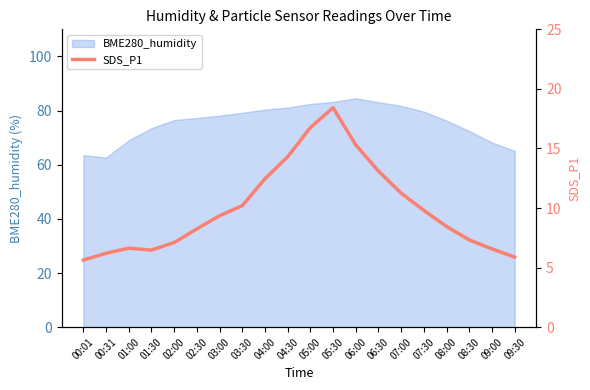

Reading left to right, extract all data points from this chart.

00:01=5.6	00:31=6.2	01:00=6.6	01:30=6.5	02:00=7.1	02:30=8.2	03:00=9.3	03:30=10.2	04:00=12.4	04:30=14.3	05:00=16.8	05:30=18.4	06:00=15.3	06:30=13.1	07:00=11.2	07:30=9.8	08:00=8.4	08:30=7.3	09:00=6.6	09:30=5.9